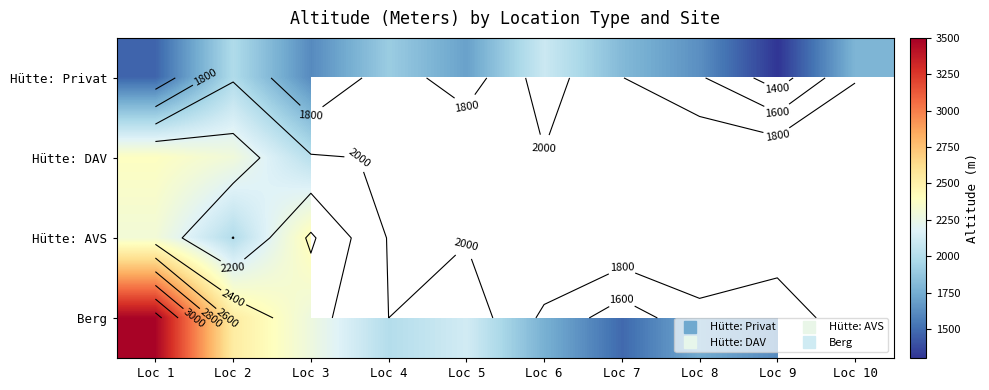

At which label does Hütte: DAV reach its peak?

Loc 1